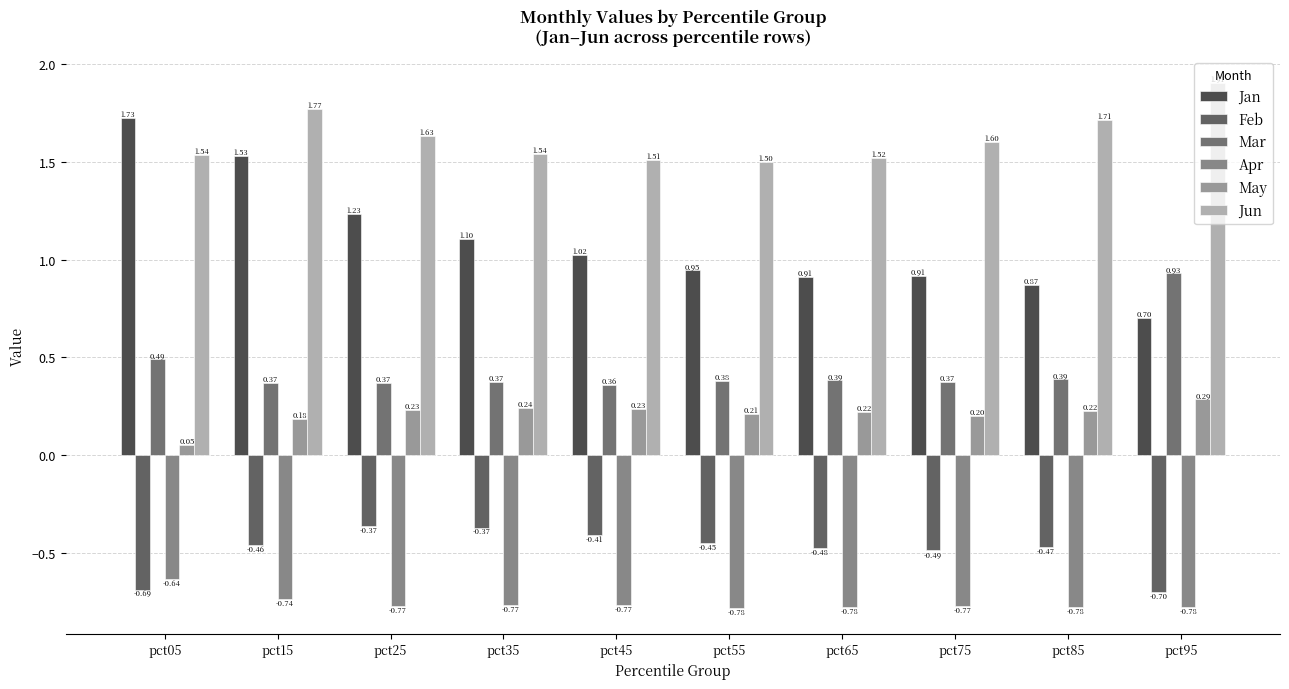

Rank the series at pct95 from lowest to highest value.

Apr, Feb, May, Jan, Mar, Jun